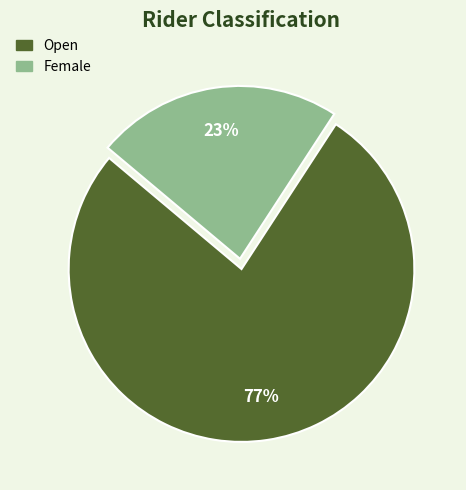

To the nearest percent, what percentage of the pie is Open?

77%